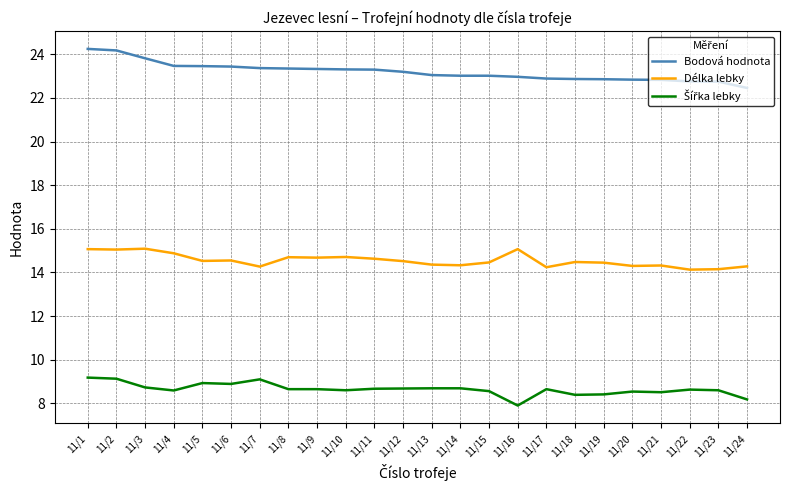

The value of Bodová hodnota at 11/4 is 23.5. True or false?

True